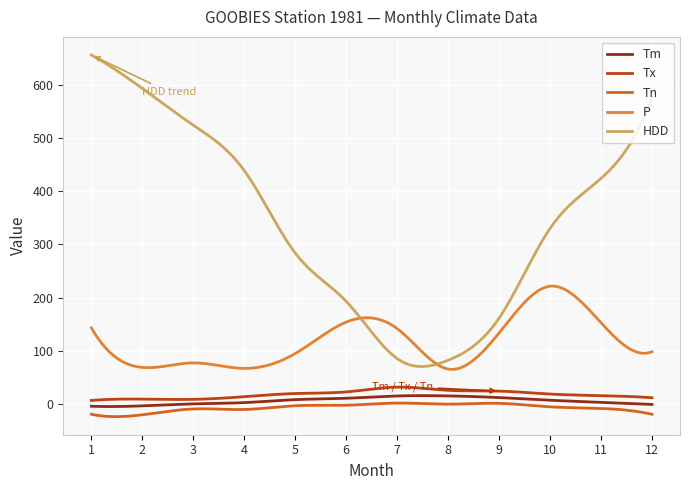

What is the greatest value displayed?

655.8